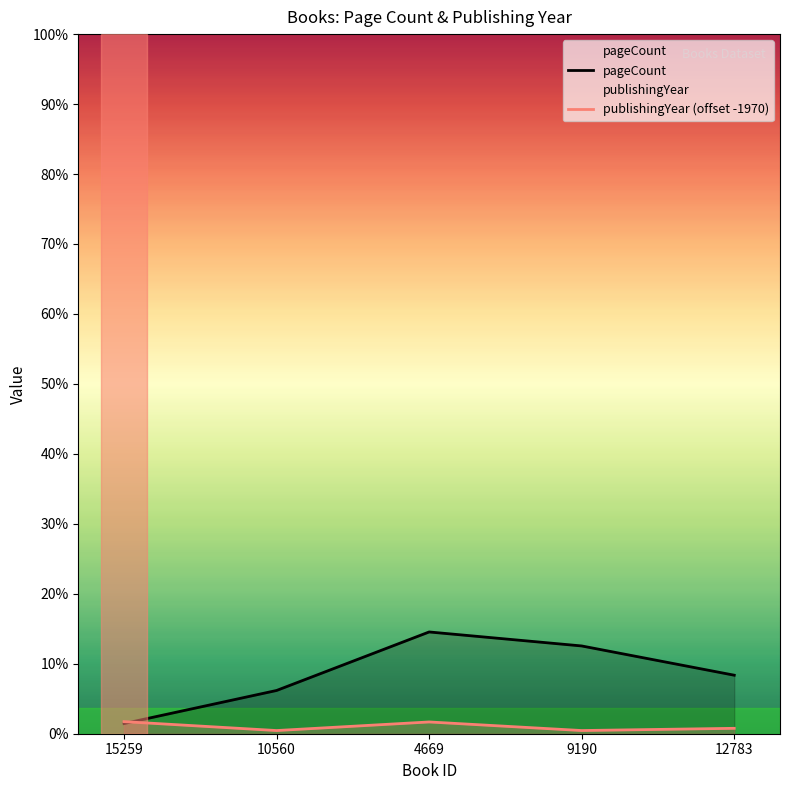

At which category is the sum across all series the highest?

4669